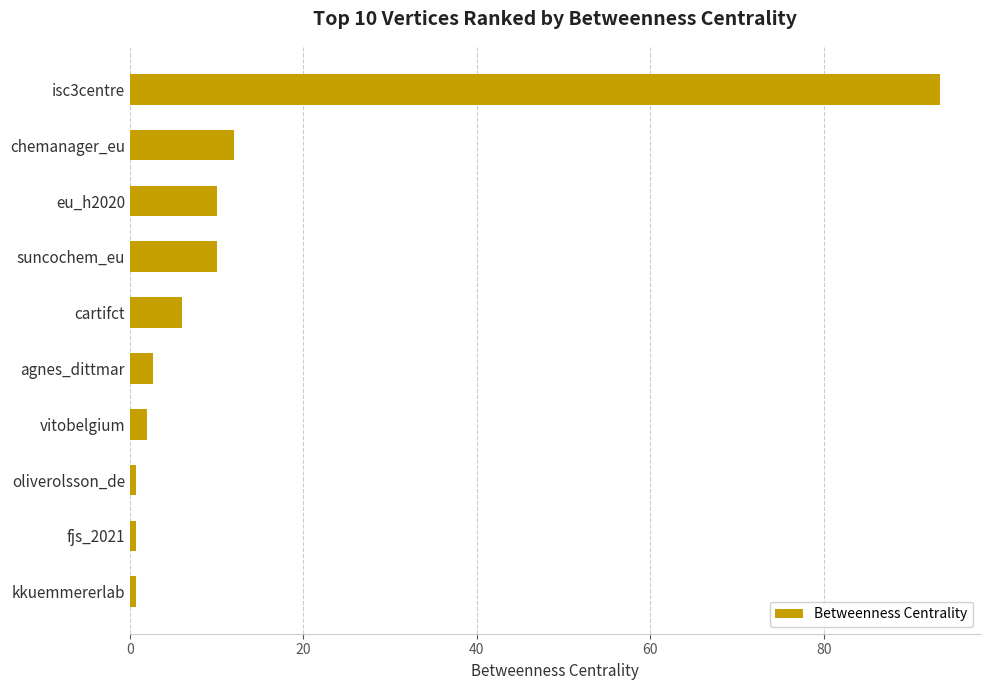

What is the maximum value shown in the chart?

93.3